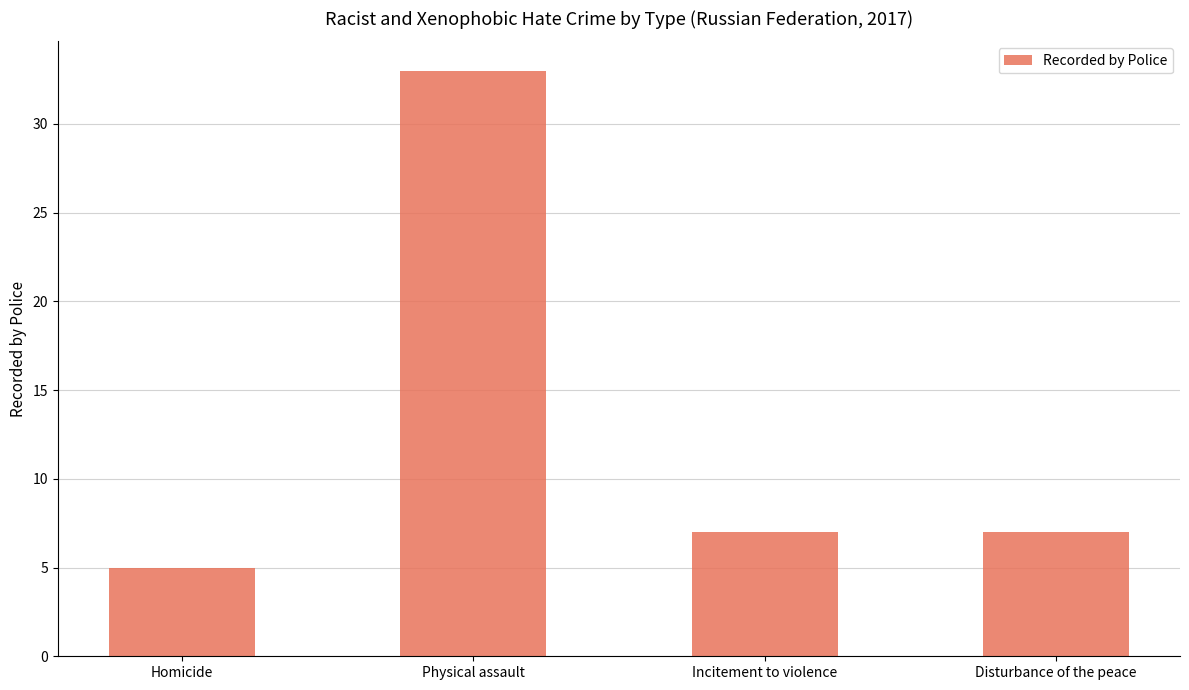

The value at Incitement to violence is 3. True or false?

False